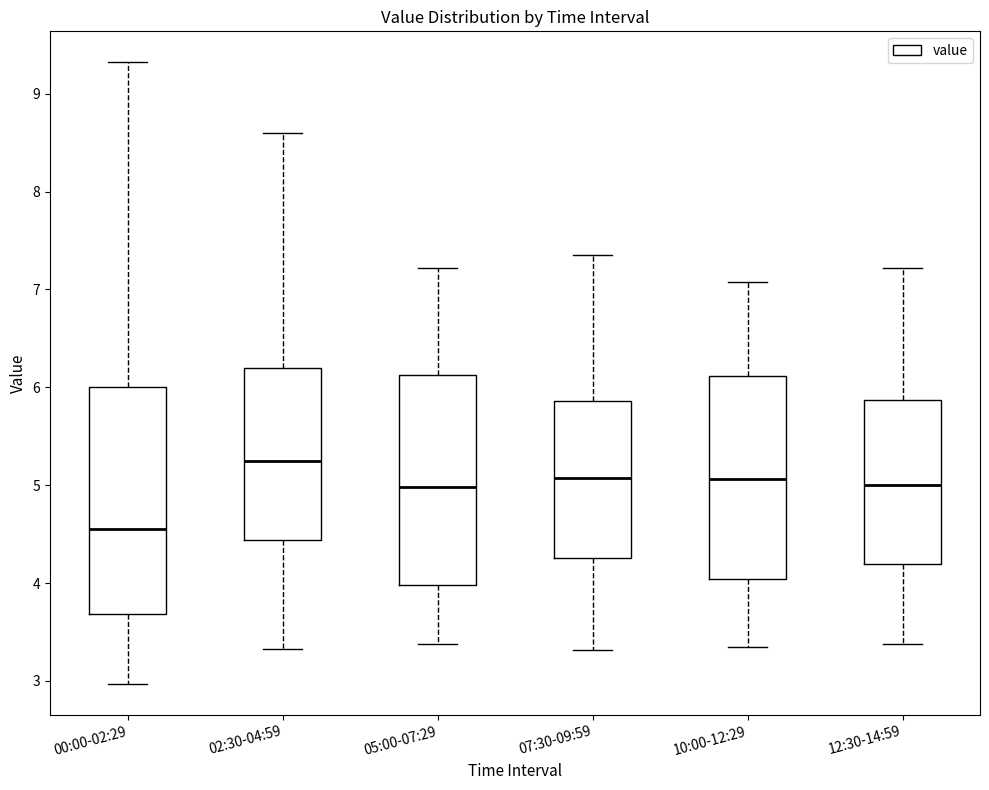

Reading left to right, transcribe this box plot: for each box, give where its median line is, the range the box spans, and where its two whiskers end, as read against the y-axis. The values are not printed on the chart, so give them approximately, as read against the axis.

00:00-02:29: median 4.6, box 3.7 to 6.0, whiskers 3.0 to 9.3
02:30-04:59: median 5.3, box 4.4 to 6.2, whiskers 3.3 to 8.6
05:00-07:29: median 5.0, box 4.0 to 6.1, whiskers 3.4 to 7.2
07:30-09:59: median 5.1, box 4.3 to 5.9, whiskers 3.3 to 7.4
10:00-12:29: median 5.1, box 4.0 to 6.1, whiskers 3.4 to 7.1
12:30-14:59: median 5.0, box 4.2 to 5.9, whiskers 3.4 to 7.2